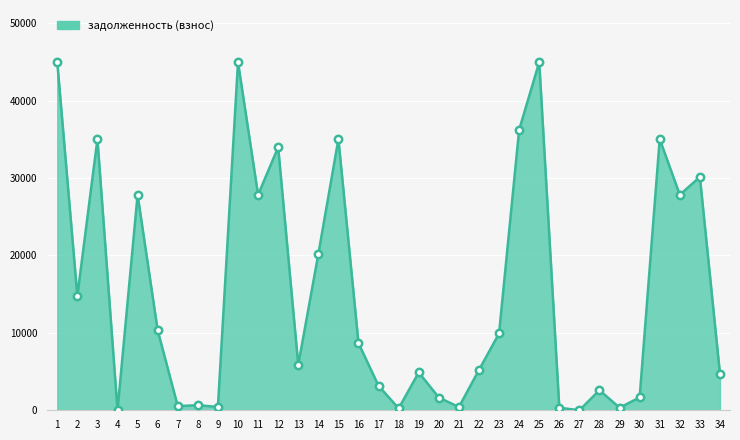

Which has a higher value, 17 or 2?

2